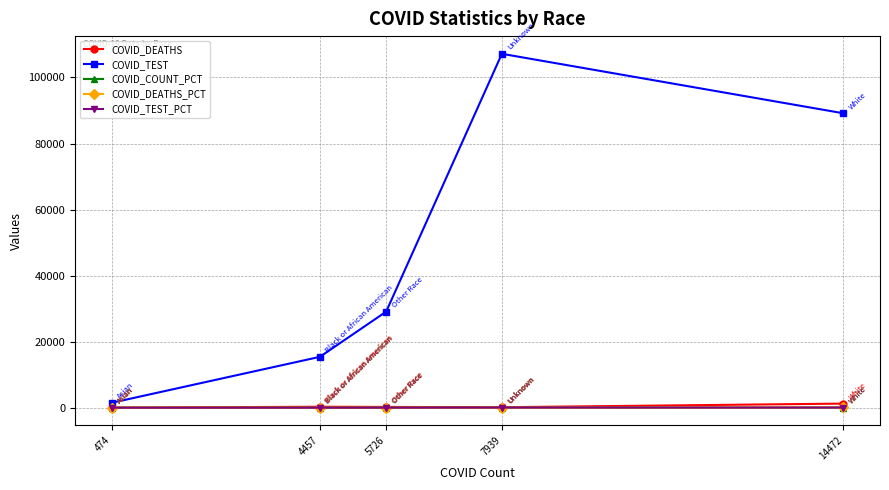

At how many categories does at least one series exceed 58623?

2